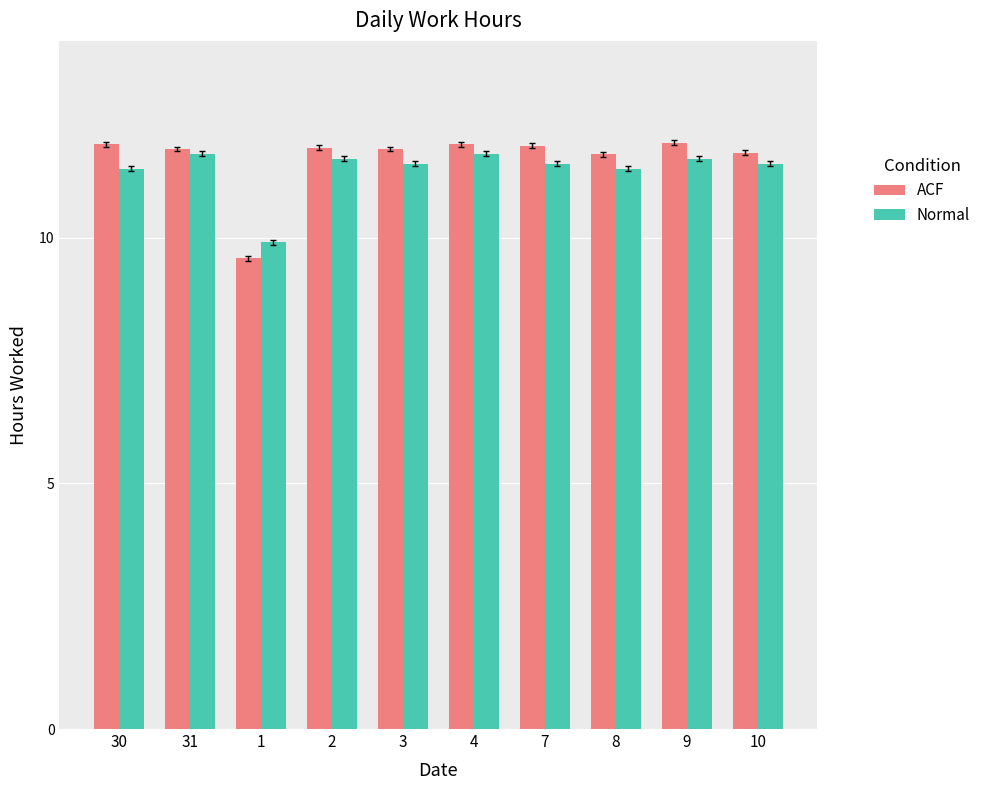

How many groups of bars are there?

10